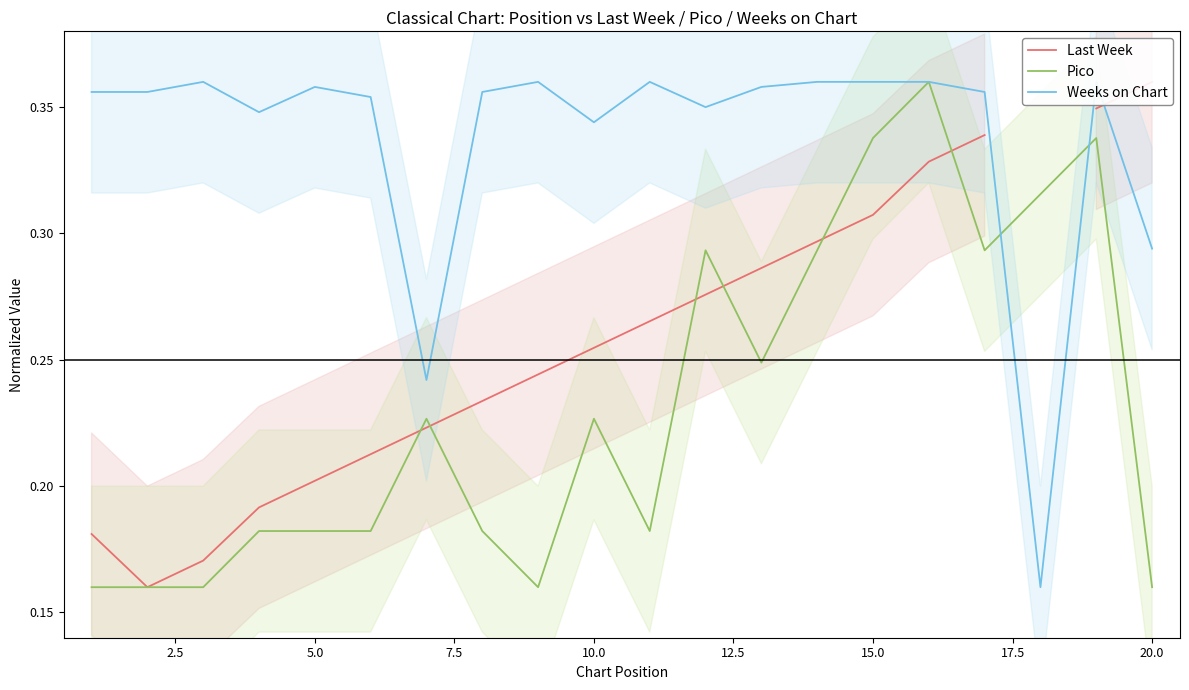

How many Weeks on Chart values are between 0 and 1?

20